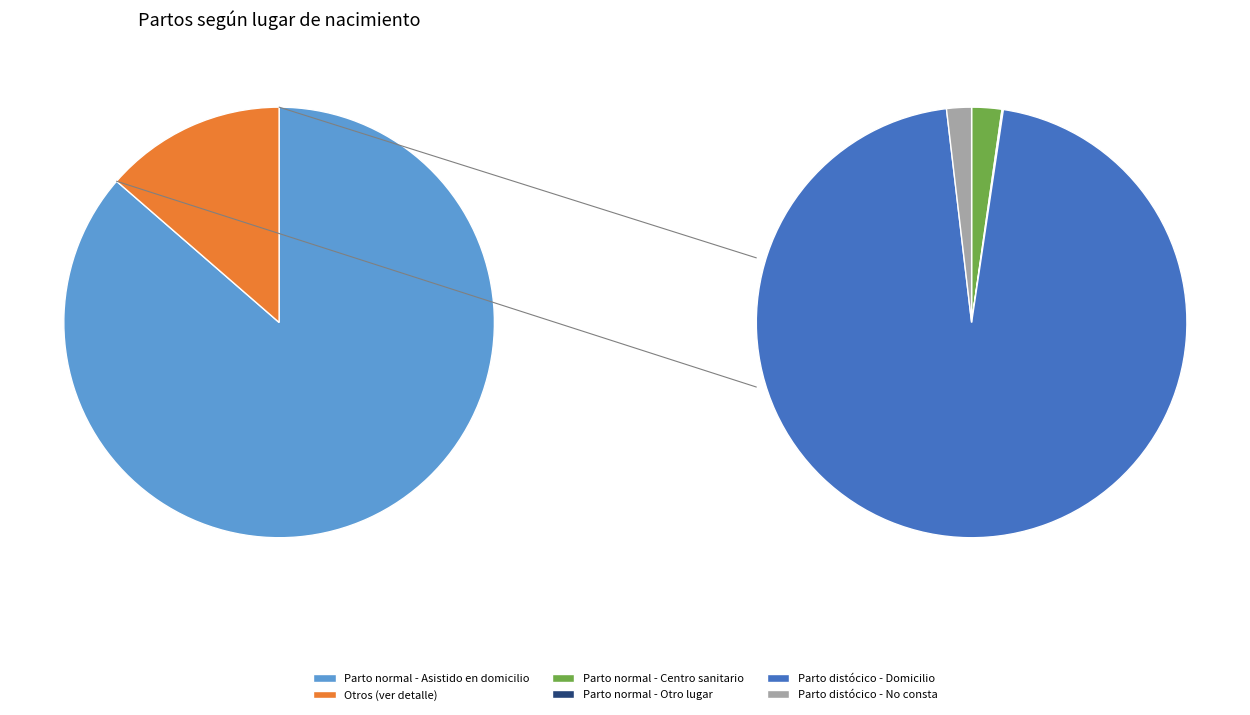

Does Parto normal - Asistido en otro lugar account for over 50% of the chart?

No